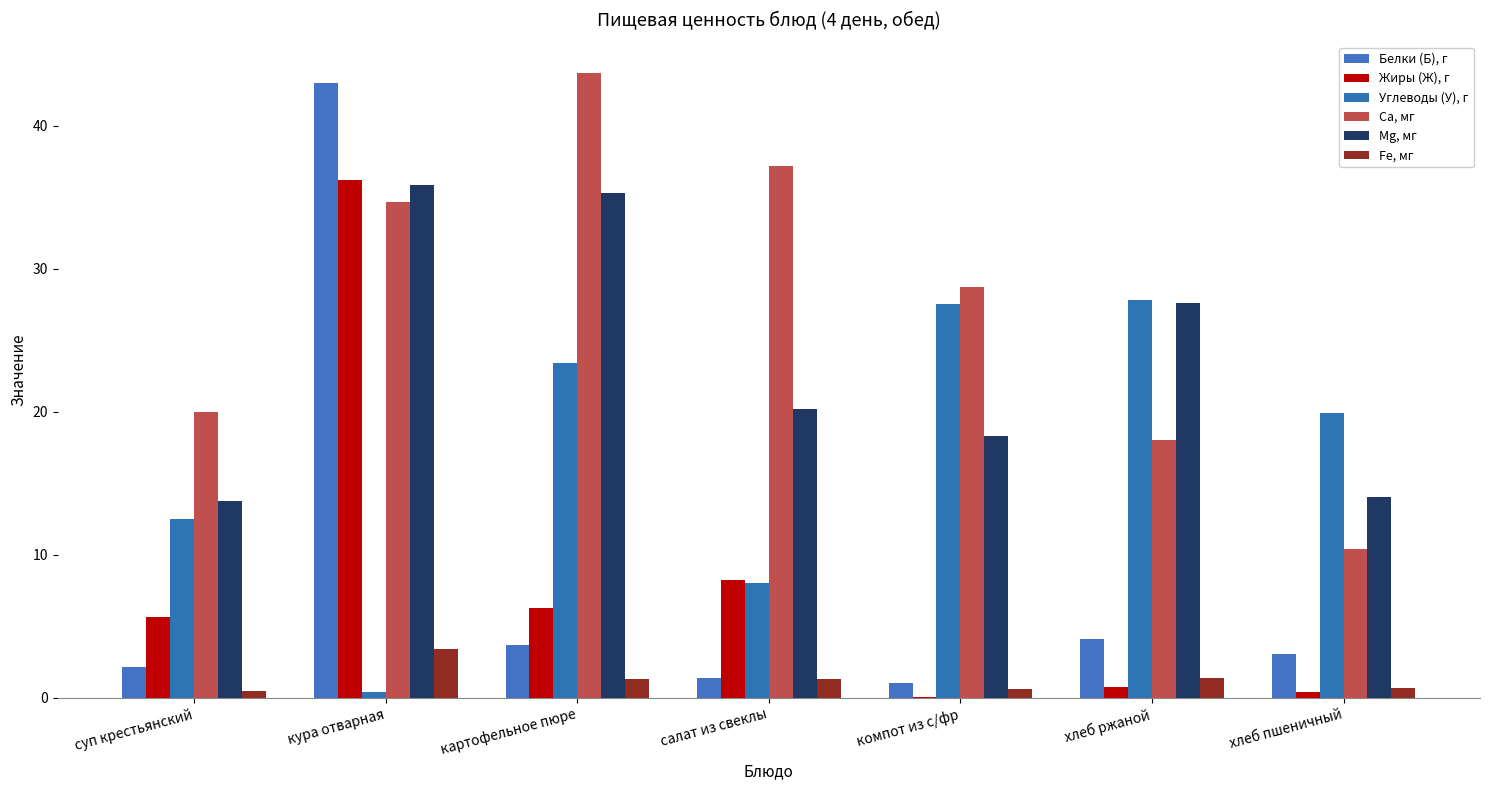

Is it true that Mg, мг equals 3.0 at хлеб пшеничный?

False